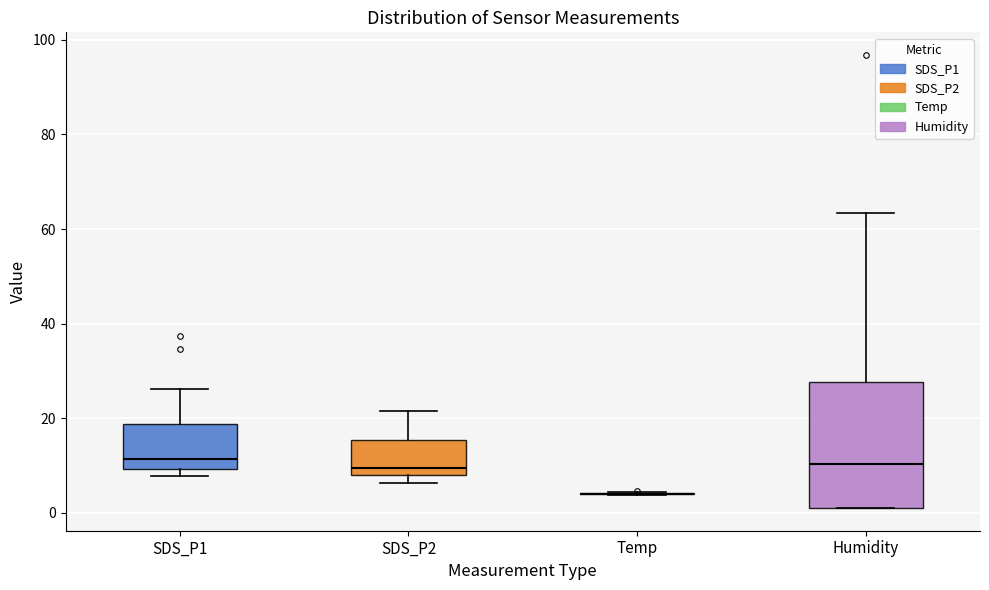

Reading left to right, transcribe this box plot: for each box, give where its median line is, the range the box spans, and where its two whiskers end, as read against the y-axis. The values are not printed on the chart, so give them approximately, as read against the axis.

SDS_P1: median 12, box 10 to 18, whiskers 8 to 26
SDS_P2: median 10, box 8 to 16, whiskers 6 to 22
Temp: box collapsed to a line at 4, whiskers 4 to 4
Humidity: median 10, box 2 to 28, whiskers 2 to 64